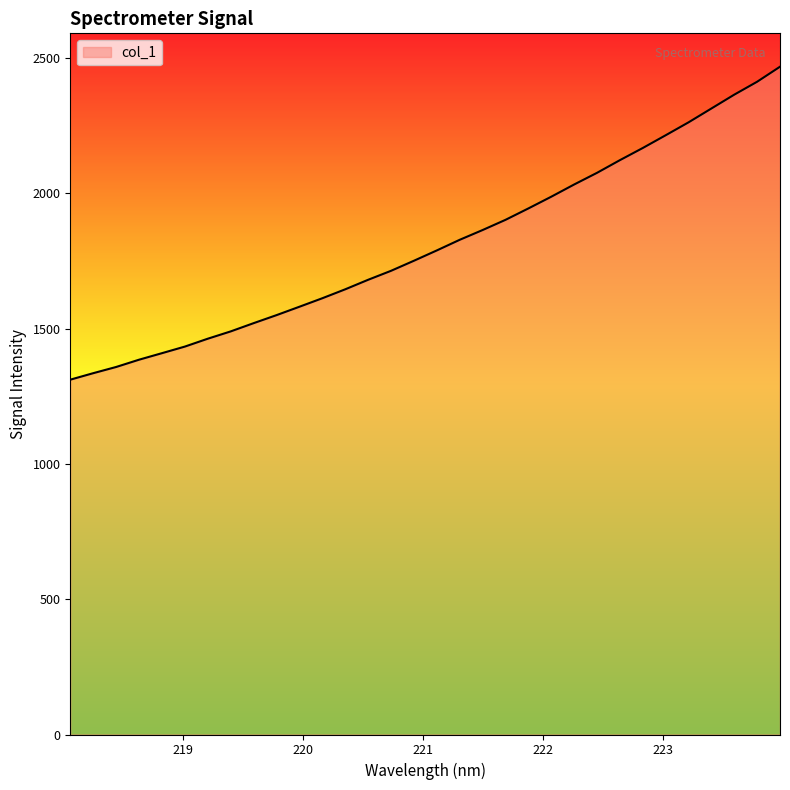

What is the maximum value shown in the chart?

2467.3